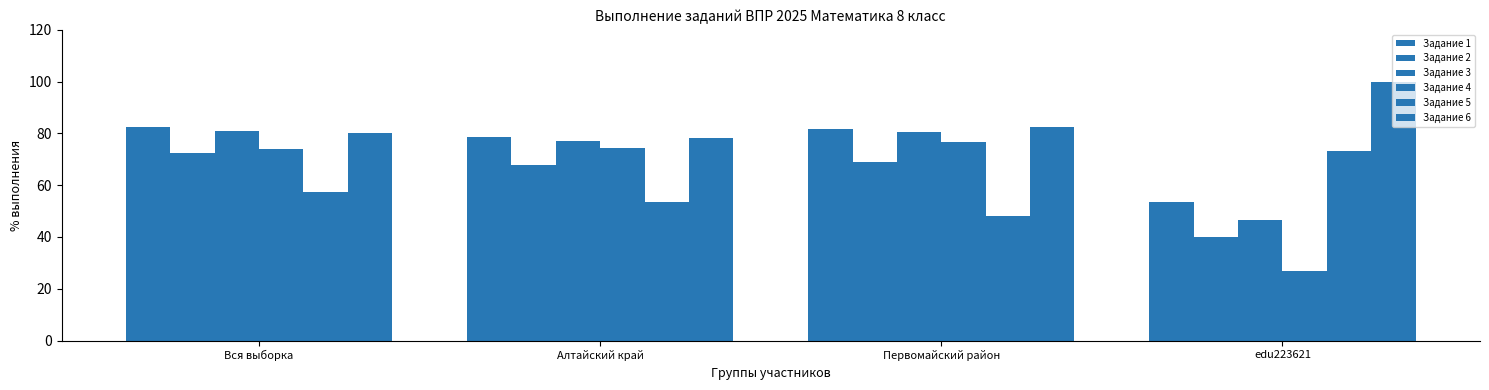

What is the approximate value of Задание 1 at Алтайский край?

78.7